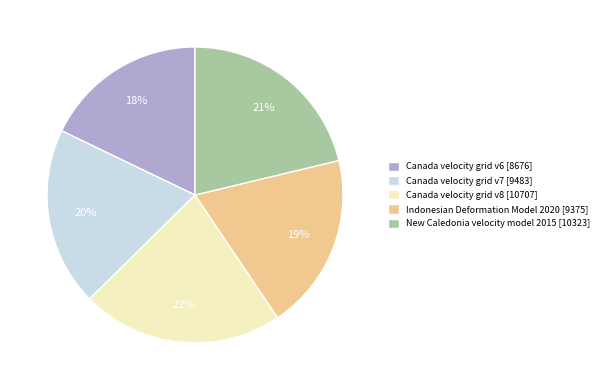

To the nearest percent, what is the difference between the largest and smallest slice percentages?

4%